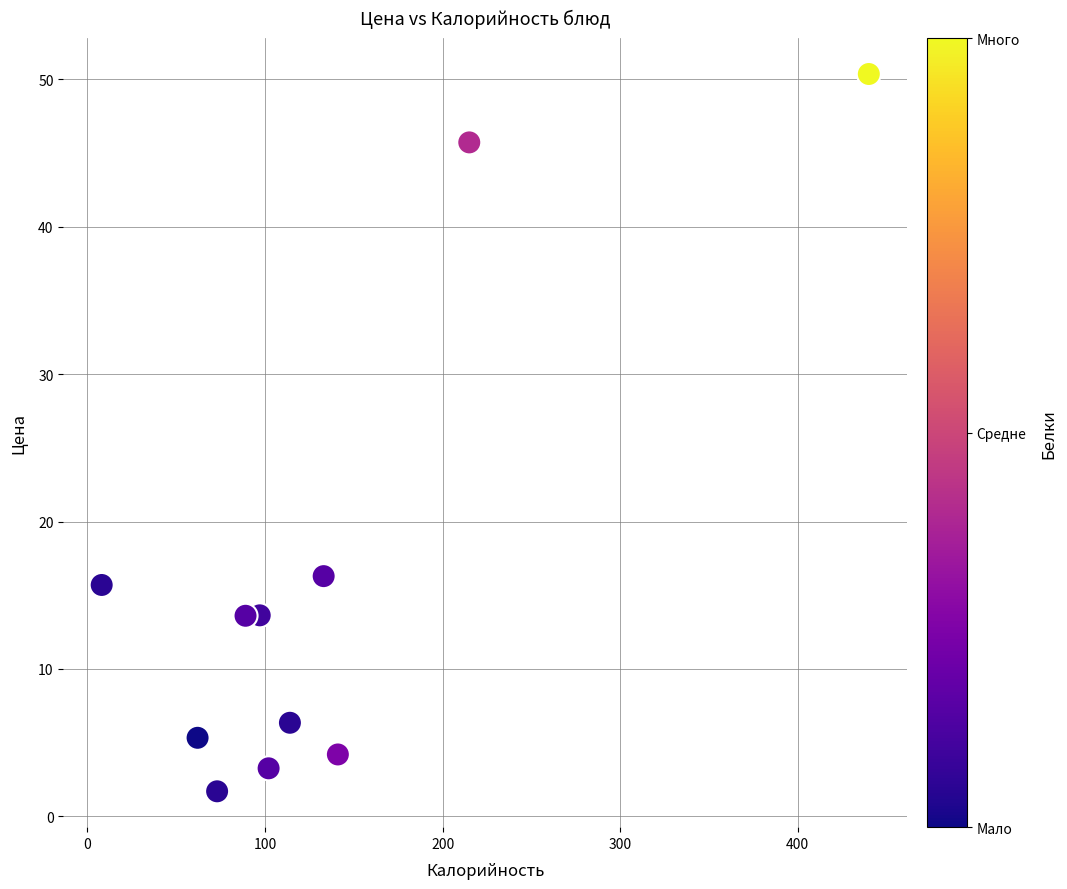

What is the average X value?

134.0